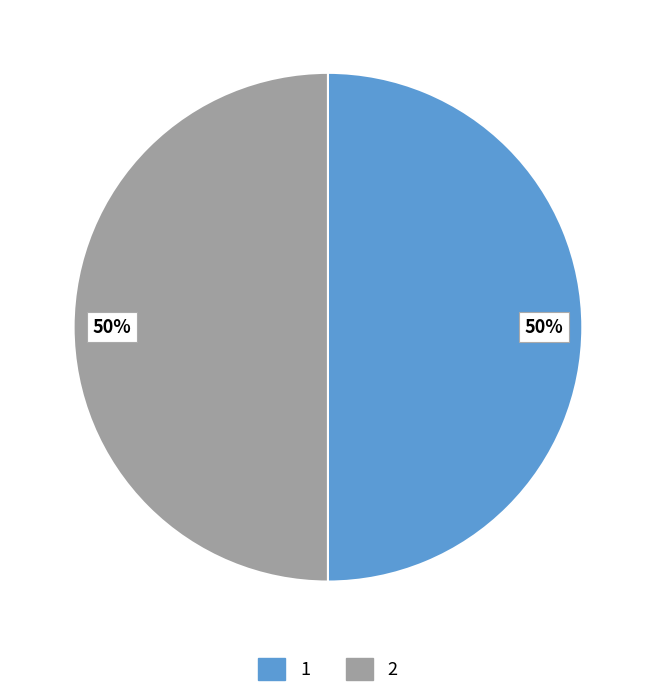

Do 1 and 2 together represent more than half of the pie?

Yes